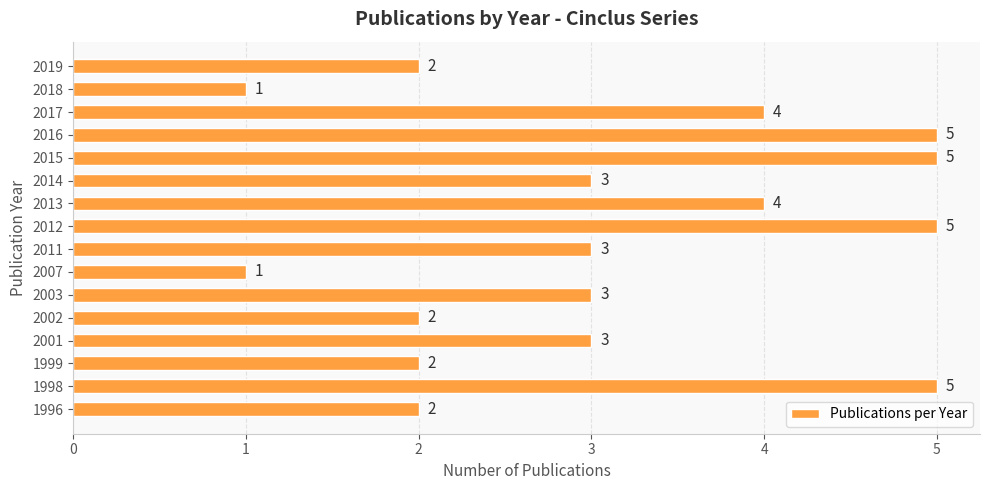

Is it true that the value at 2019 is 2?

True